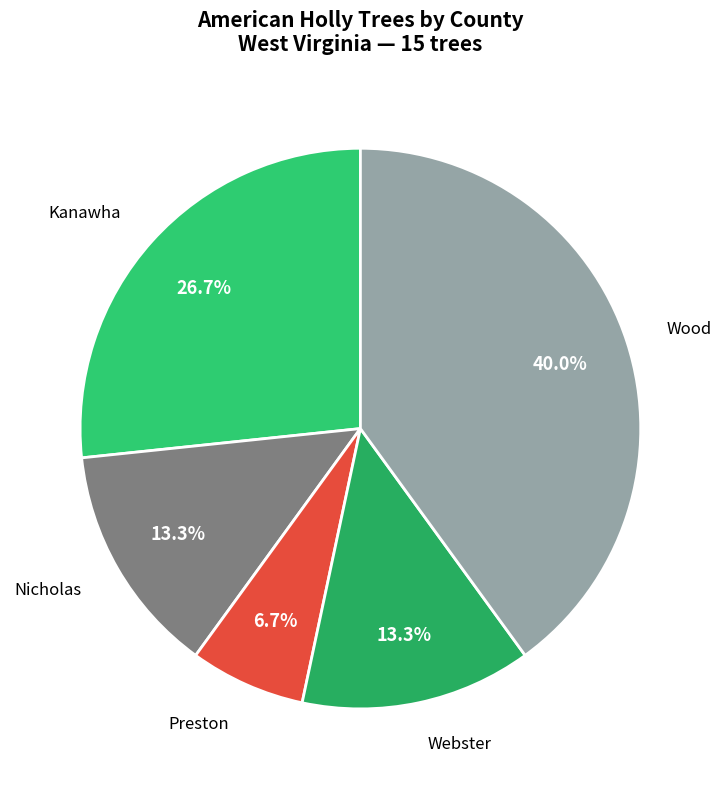

What percentage is the Kanawha slice, to the nearest percent?

27%